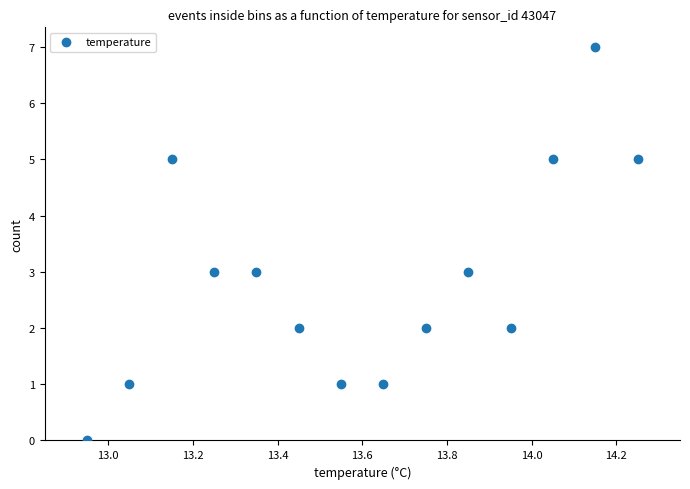

What is the range of Y values (max minus min)?

7